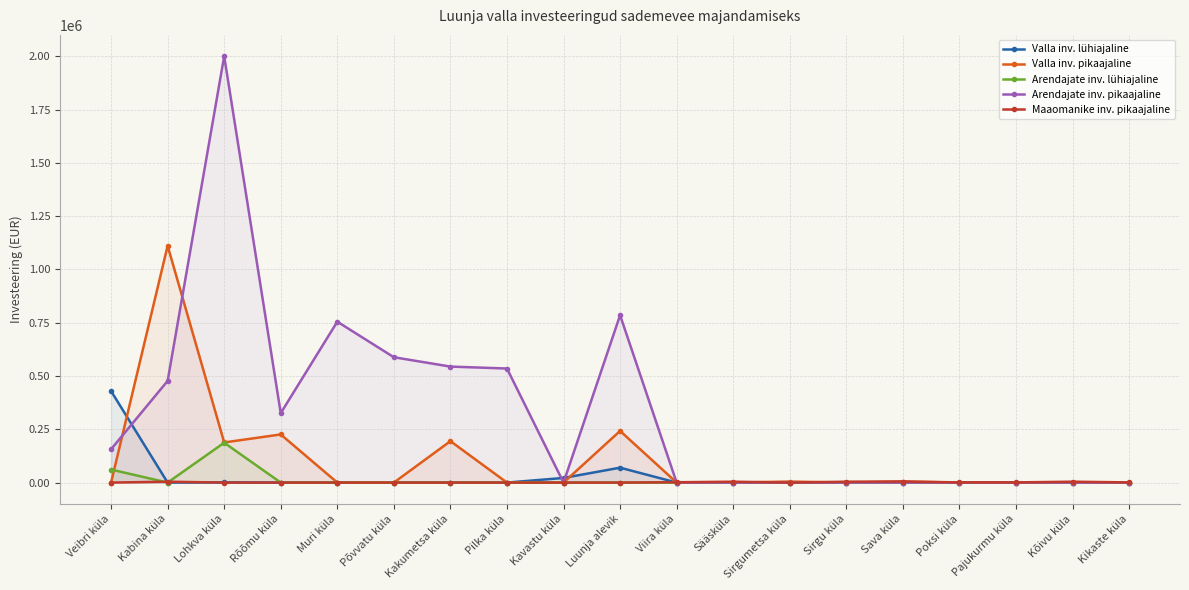

What is the sum of the Arendajate inv. lühiajaline values at Lohkva küla and Sääsküla?

187030.0